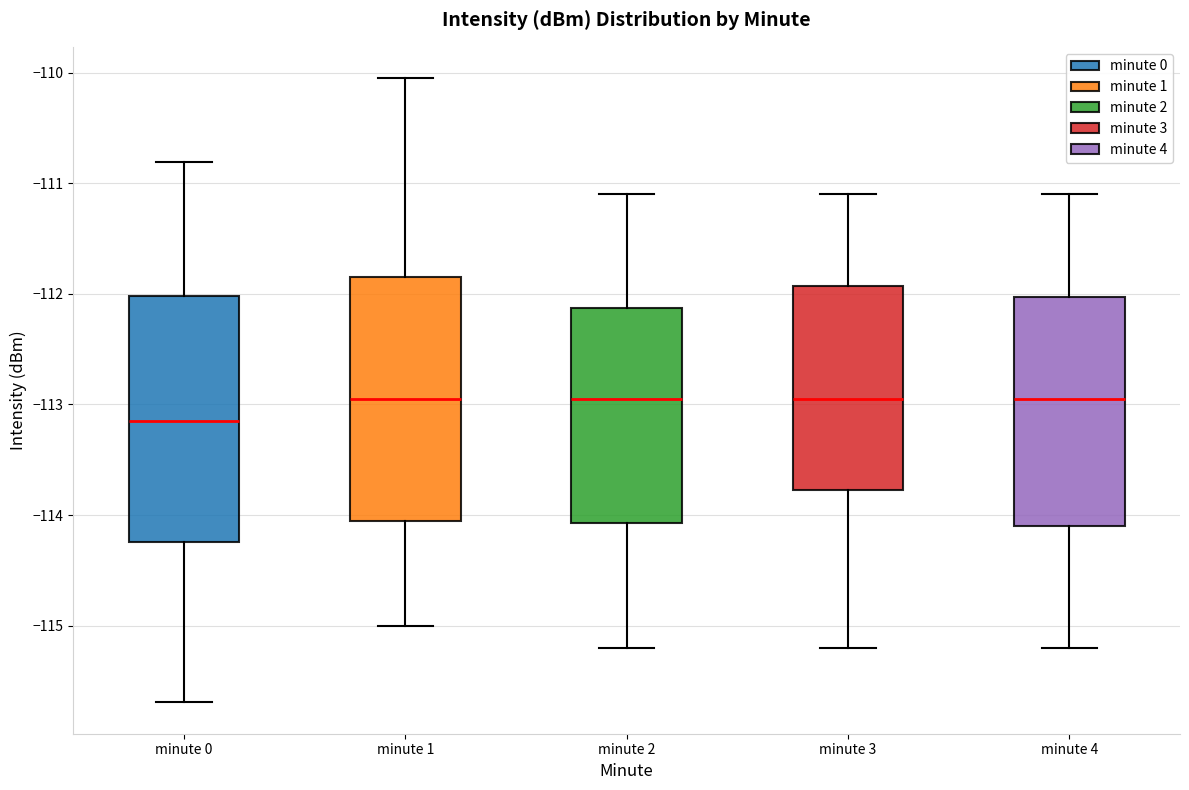

Reading left to right, transcribe this box plot: for each box, give where its median line is, the range the box spans, and where its two whiskers end, as read against the y-axis. The values are not printed on the chart, so give them approximately, as read against the axis.

minute 0: median -113.2, box -114.2 to -112.0, whiskers -115.7 to -110.8
minute 1: median -112.9, box -114.0 to -111.8, whiskers -115.0 to -110.0
minute 2: median -112.9, box -114.1 to -112.1, whiskers -115.2 to -111.1
minute 3: median -112.9, box -113.8 to -111.9, whiskers -115.2 to -111.1
minute 4: median -112.9, box -114.1 to -112.0, whiskers -115.2 to -111.1